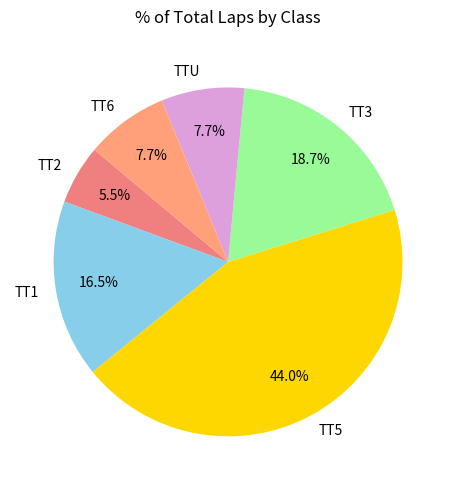

What percentage is NOT represented by TTU?

92.3%